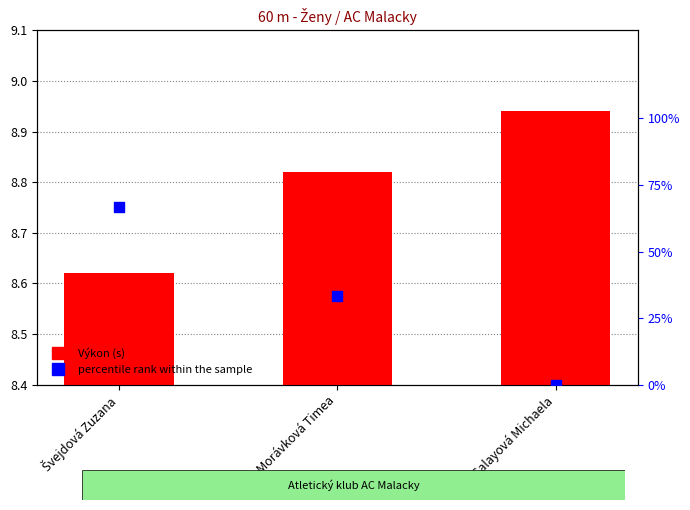

Which series has the largest total across all categories?

percentile rank within the sample